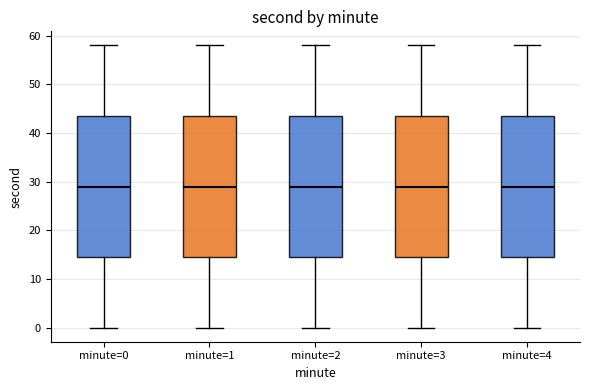

Reading left to right, transcribe this box plot: for each box, give where its median line is, the range the box spans, and where its two whiskers end, as read against the y-axis. The values are not printed on the chart, so give them approximately, as read against the axis.

minute=0: median 29, box 15 to 44, whiskers 0 to 58
minute=1: median 29, box 15 to 44, whiskers 0 to 58
minute=2: median 29, box 15 to 44, whiskers 0 to 58
minute=3: median 29, box 15 to 44, whiskers 0 to 58
minute=4: median 29, box 15 to 44, whiskers 0 to 58